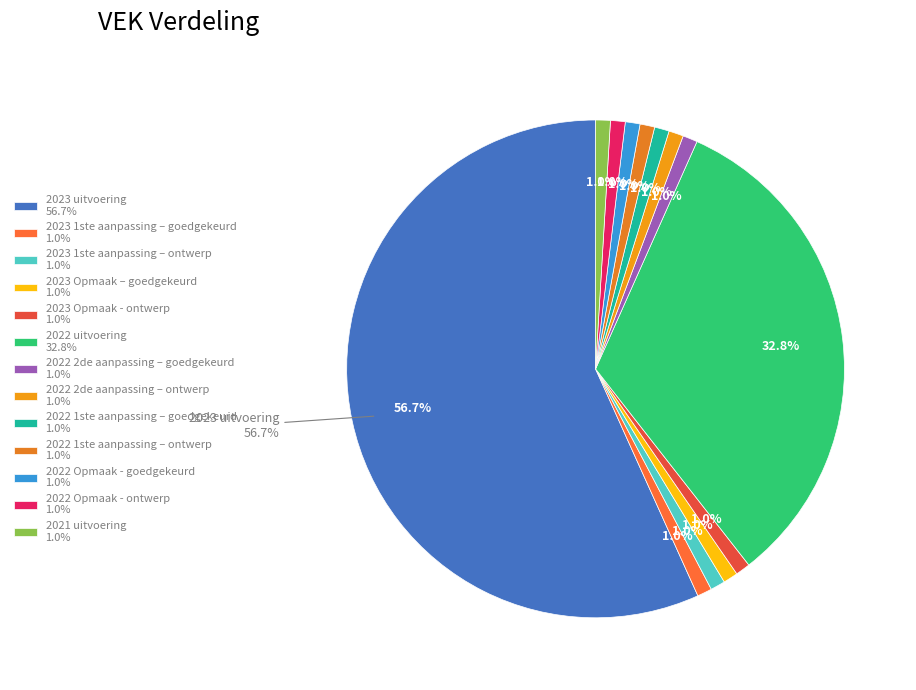

Count the number of slices in the pie.

13